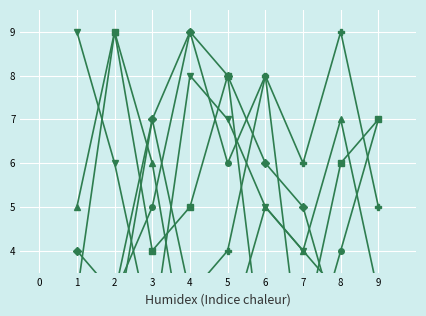

At which label does col_2 first exceed 5?

4